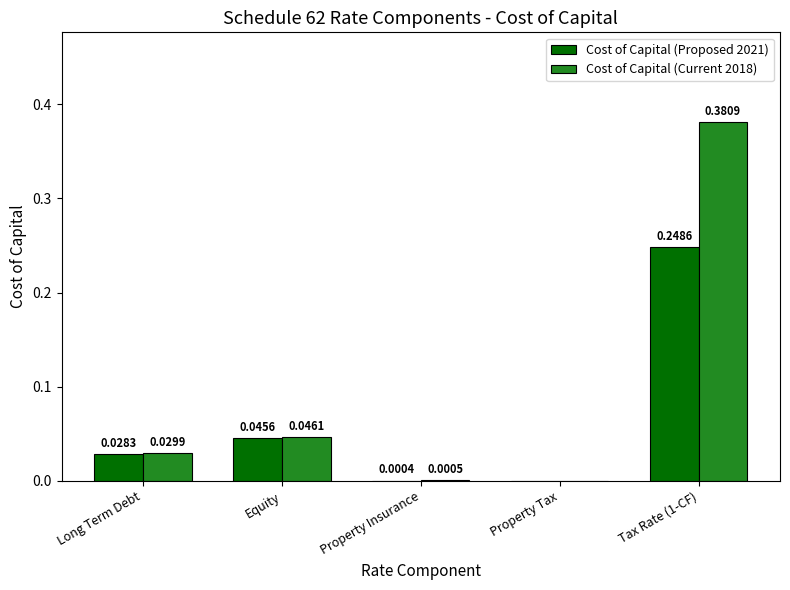

Which series has the largest total across all categories?

Cost of Capital (Current 2018)